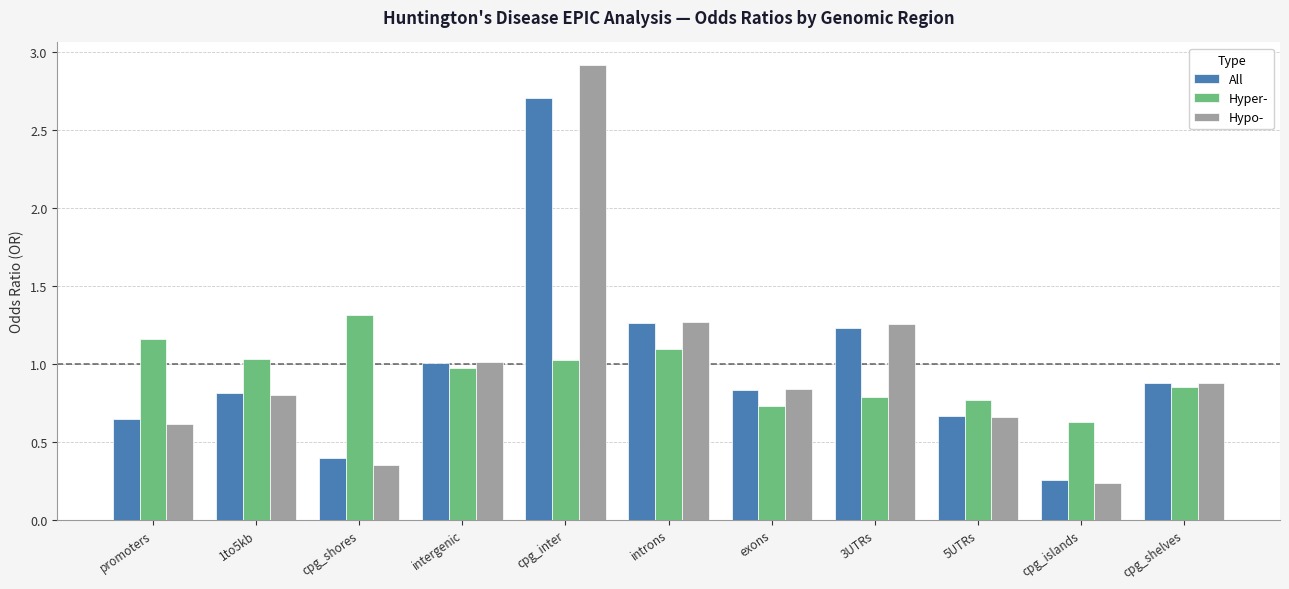

What is the sum of all All values?

10.7